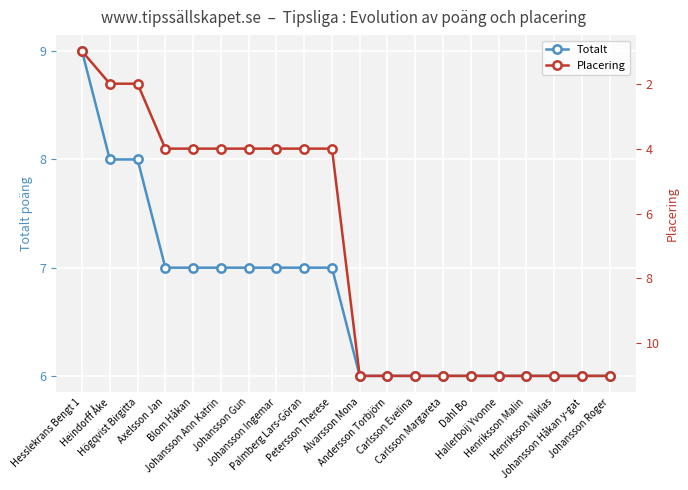

Reading left to right, extract all data points from this chart.

Totalt: 9	8	8	7	7	7	7	7	7	7	6	6	6	6	6	6	6	6	6	6
Placering: 1	2	2	4	4	4	4	4	4	4	11	11	11	11	11	11	11	11	11	11